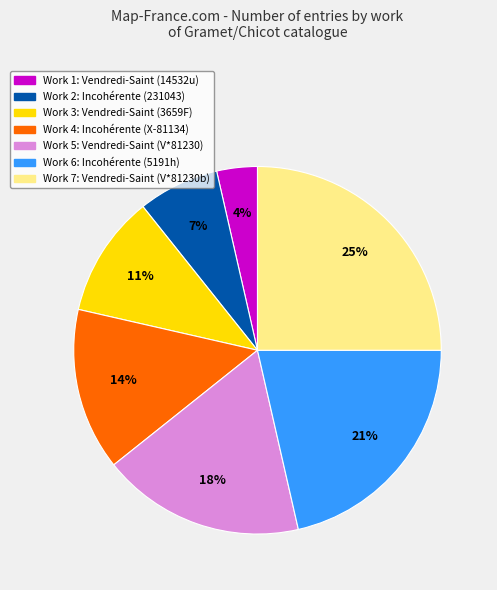

To the nearest percent, what is the difference between the largest and smallest slice percentages?

21%